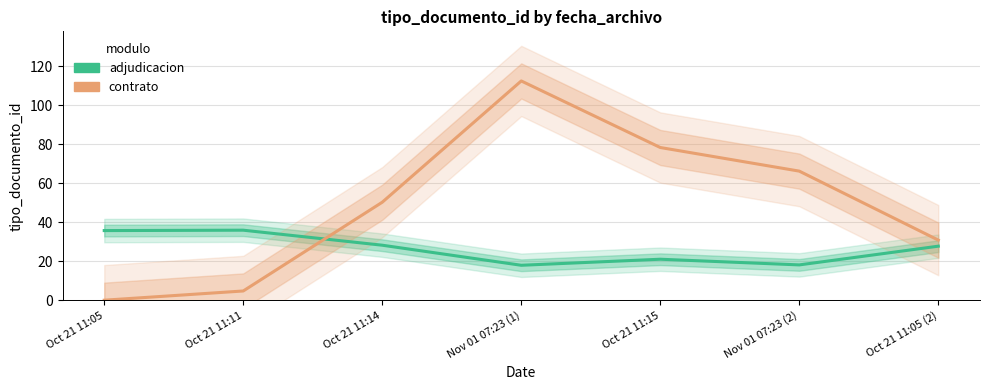

What is the minimum value shown in the chart?

0.1